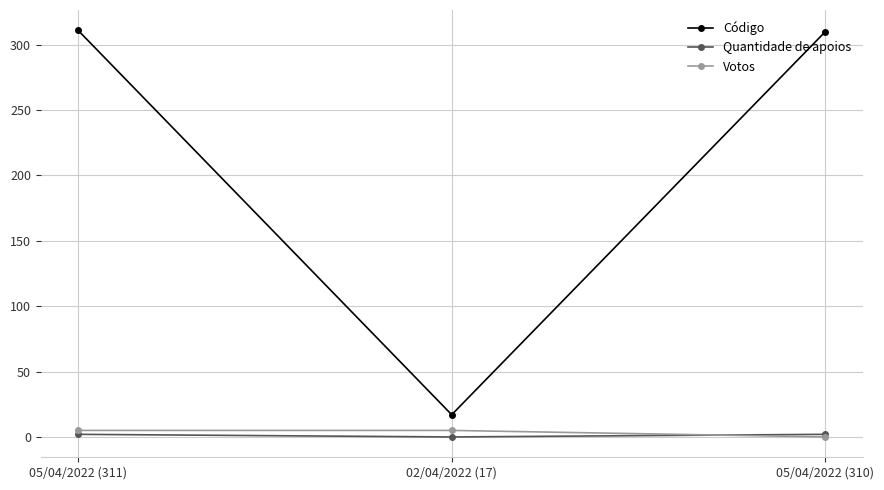

What is the sum of all Código values?

638